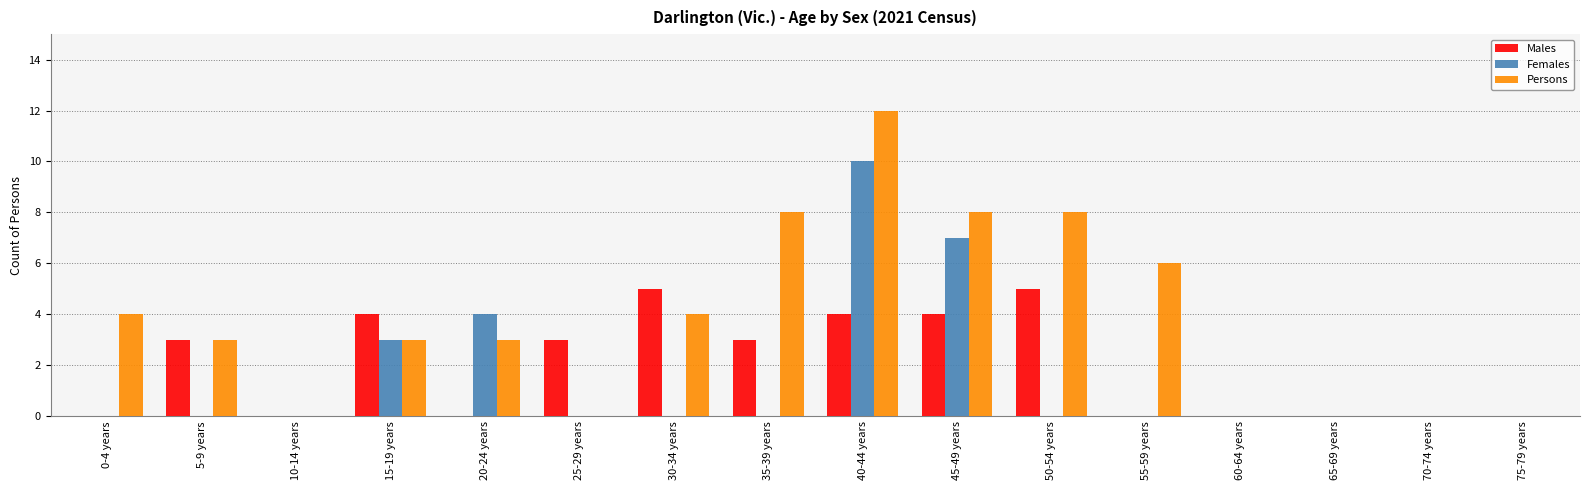

Between 5-9 years and 35-39 years, which series saw the biggest shift?

Persons